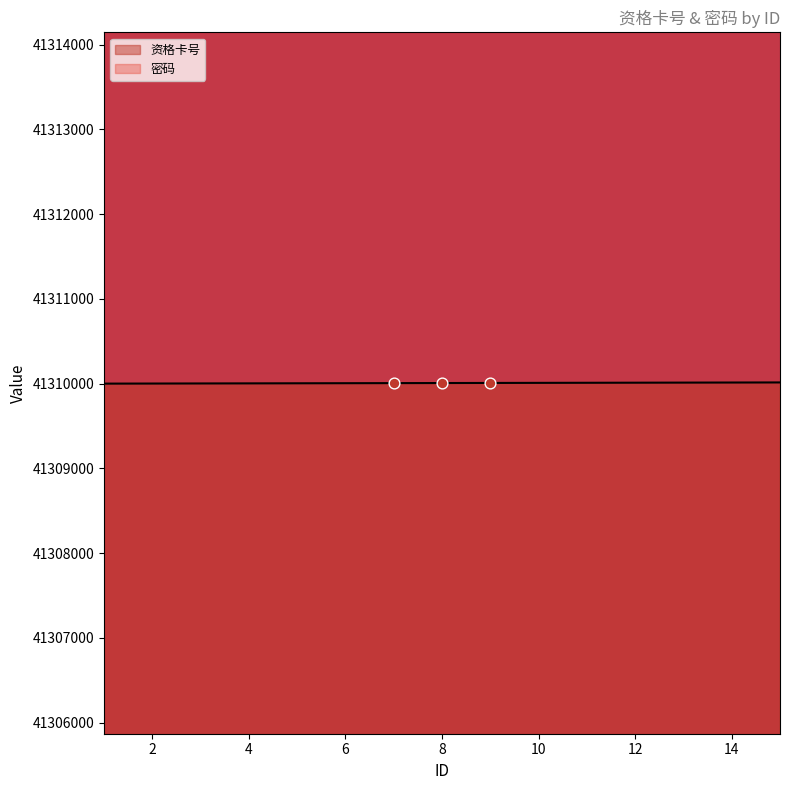

What are all the series names shown in the legend?

资格卡号, 密码